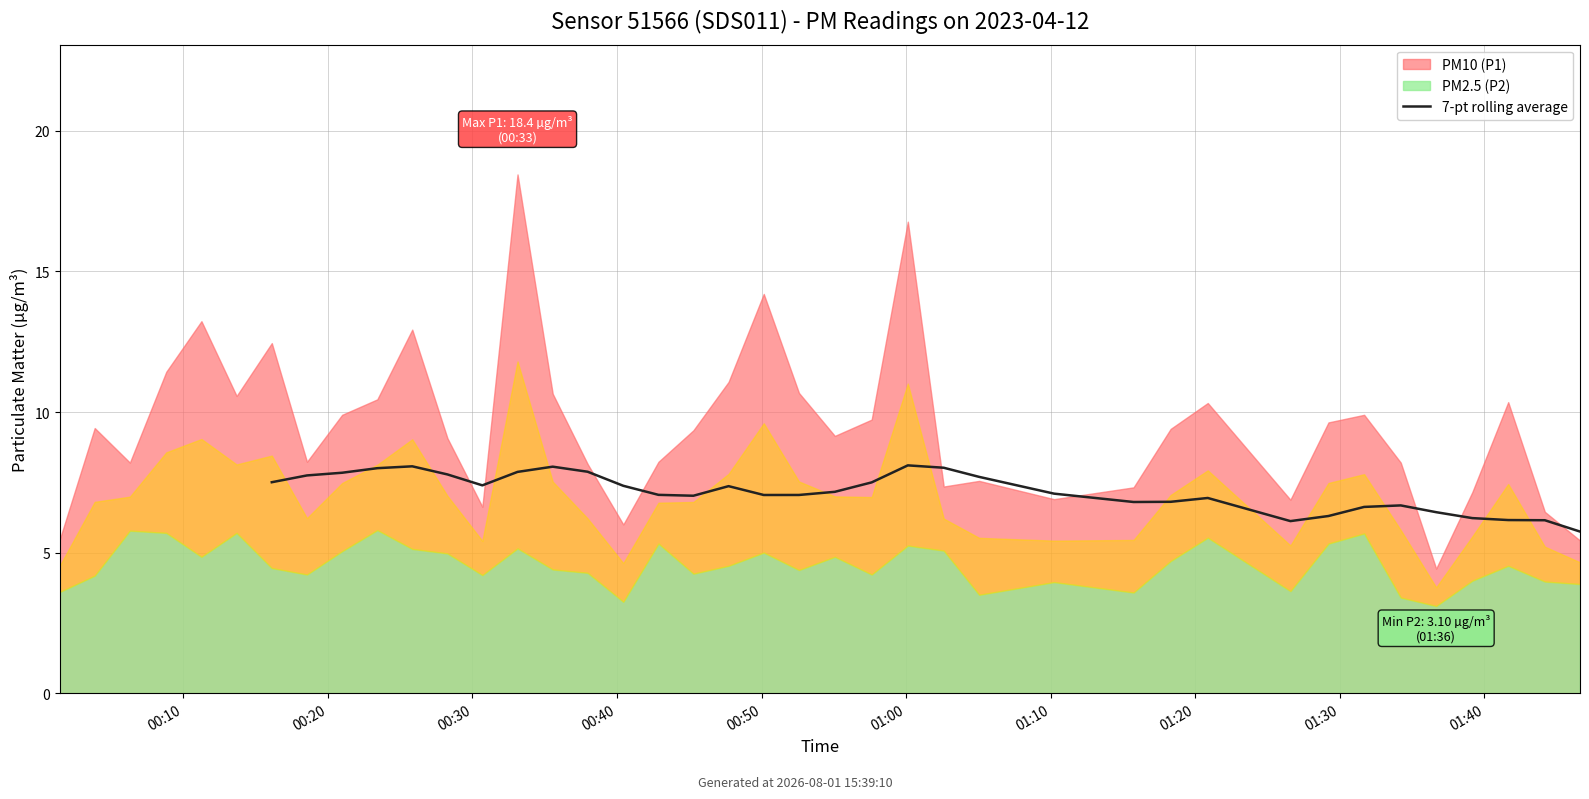

How many data points are less than 7?

12